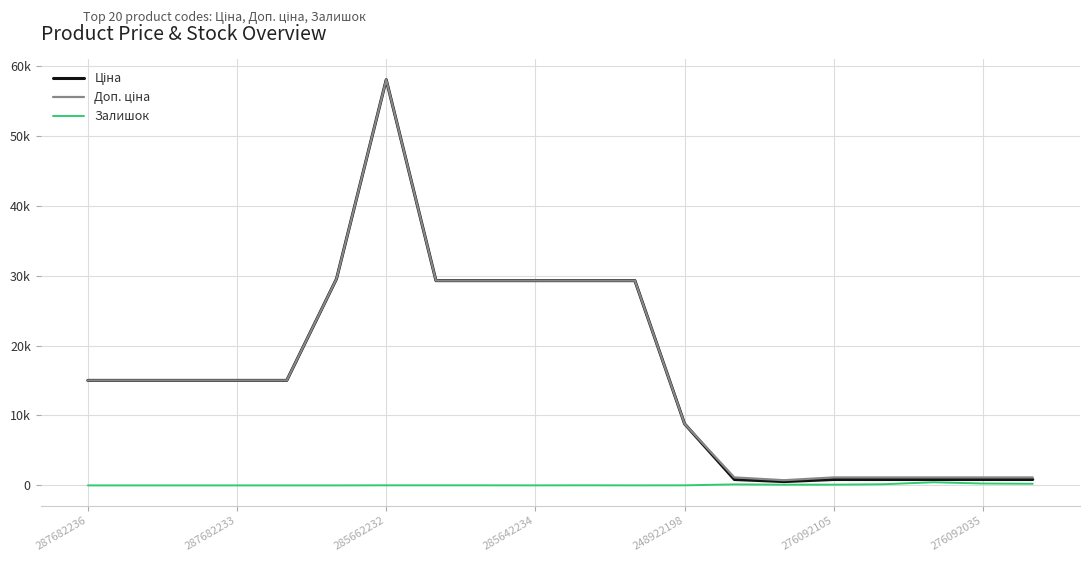

Does the chart display data point markers on the line(s)?

No